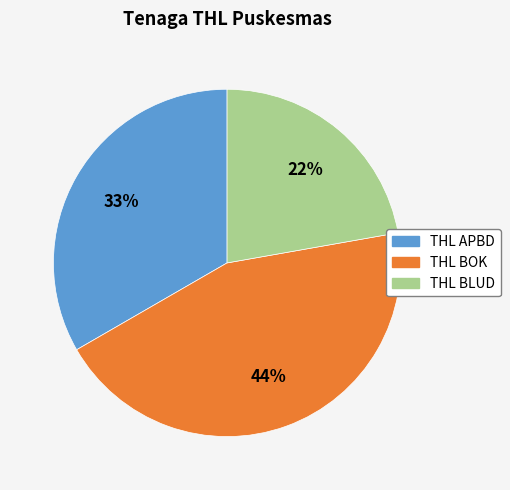

Combined, do THL BOK and THL APBD account for over 50%?

Yes